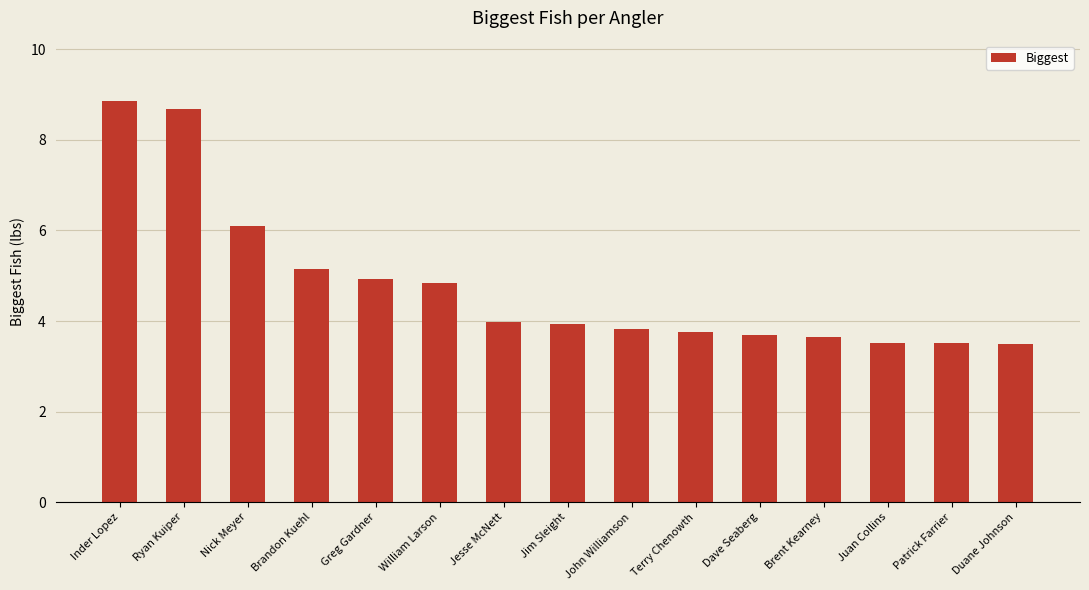

What position from the left is Greg Gardner?

5